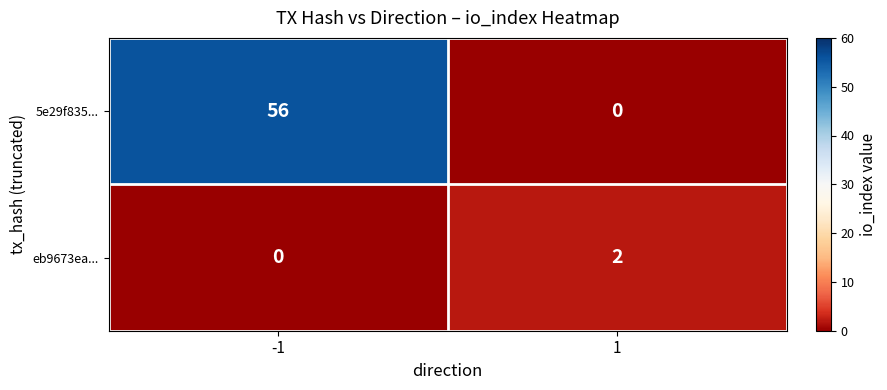

The eb9673ea... series shows -1 at -1. True or false?

False